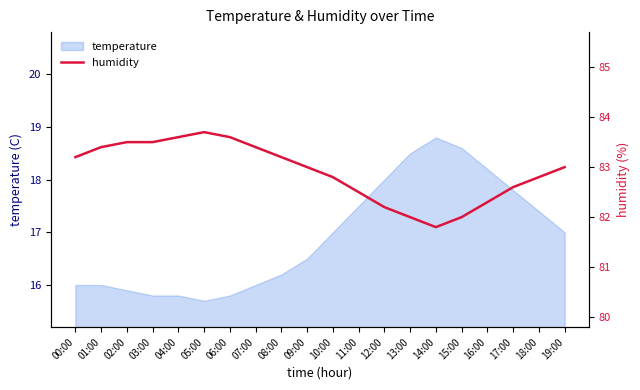

How many data points are less than 83?

9